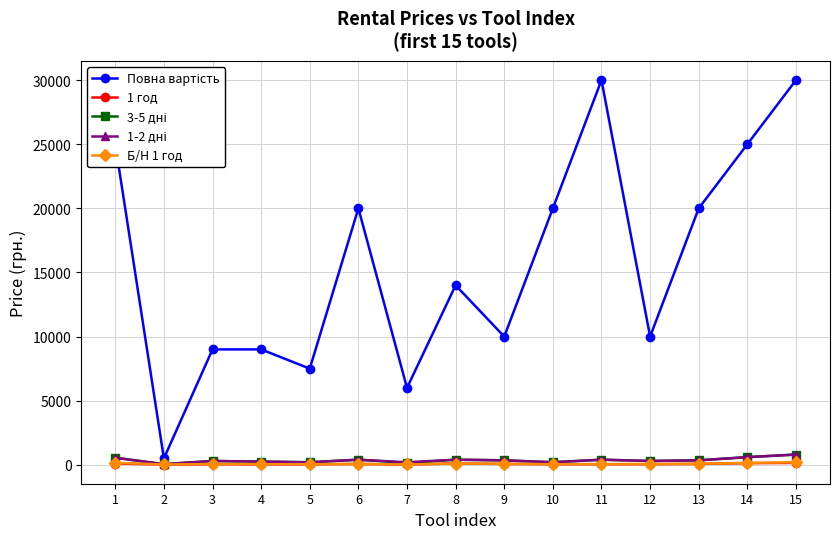

At which label does 1-2 дні reach its minimum?

2